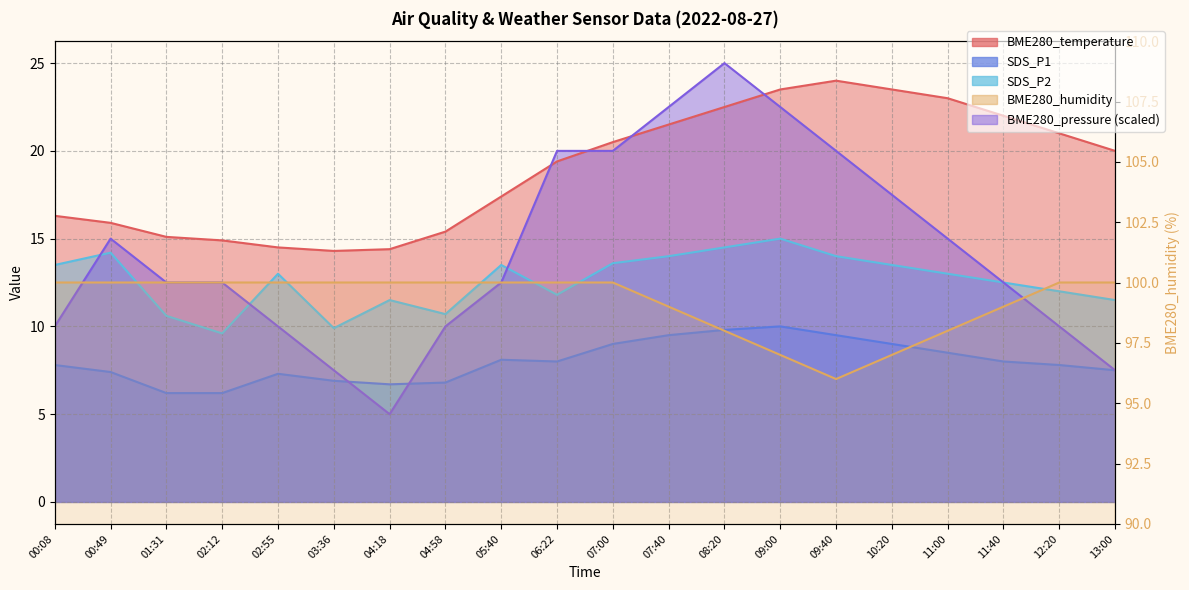

At which label is BME280_pressure (scaled) closest to 15?

00:49